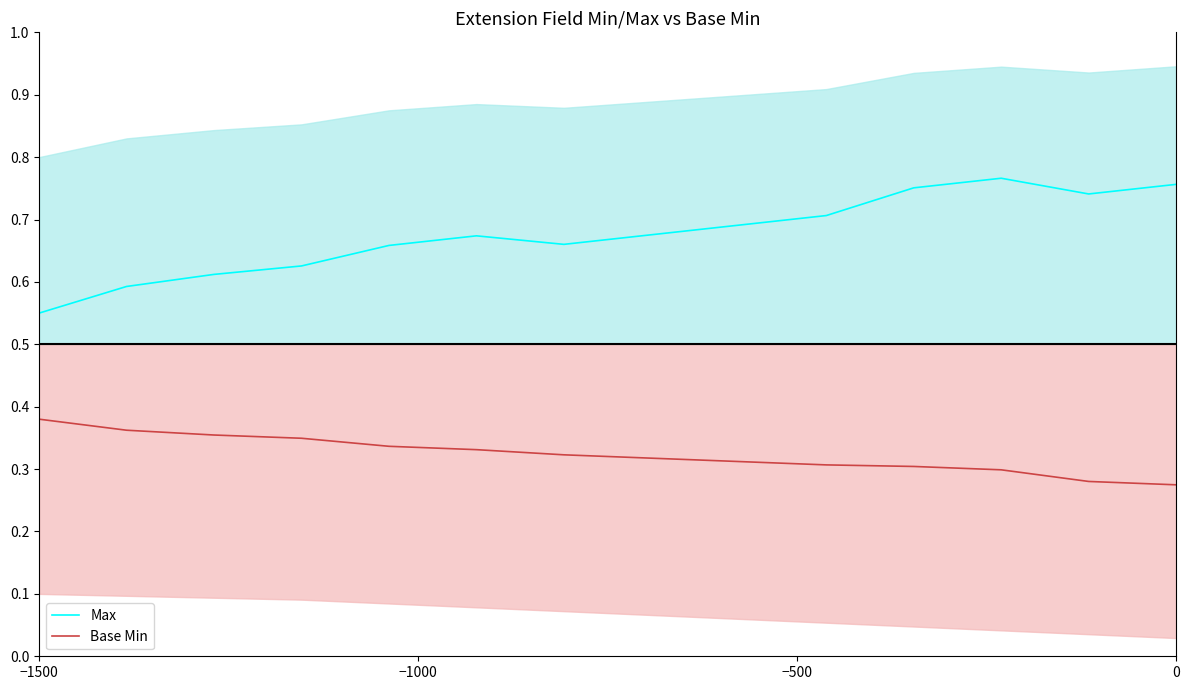

Rank the series by their average value, from lowest to highest.

Base Min, Max